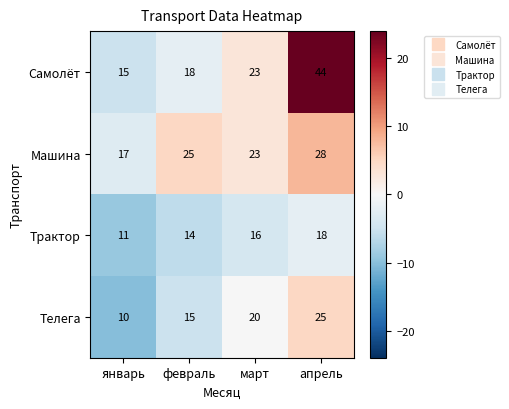

Reading left to right, extract all data points from this chart.

Самолёт: январь=15	февраль=18	март=23	апрель=44
Машина: январь=17	февраль=25	март=23	апрель=28
Трактор: январь=11	февраль=14	март=16	апрель=18
Телега: январь=10	февраль=15	март=20	апрель=25